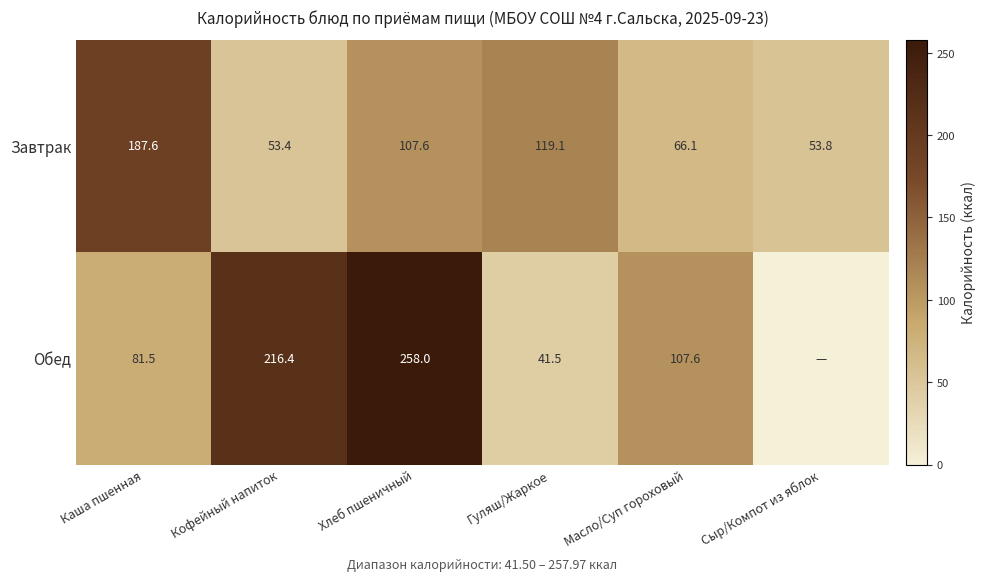

Is the value of Завтрак at Каша пшенная greater than the value of Обед at Хлеб пшеничный?

No